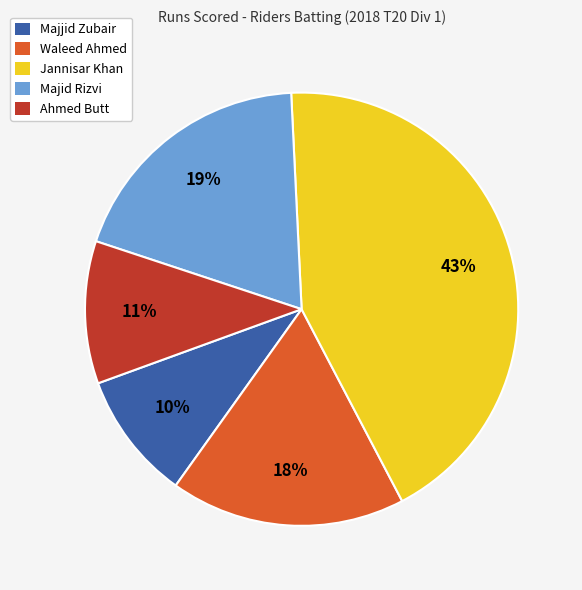

To the nearest percent, what is the combined percentage of Ahmed Butt and Majid Rizvi?

30%